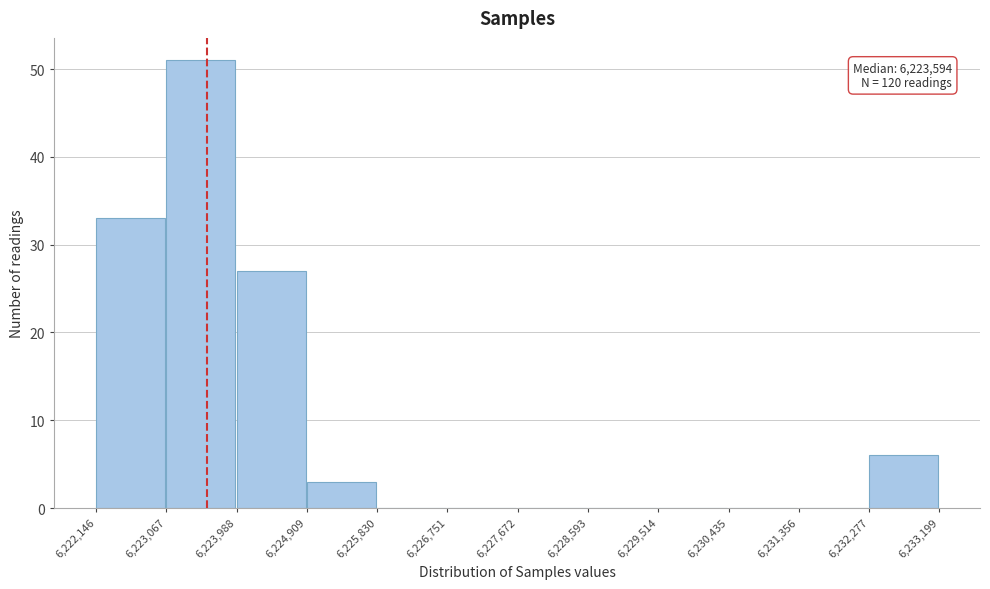

Over which range of the x-axis is the bar tallest?

6,223,067 to 6,223,988